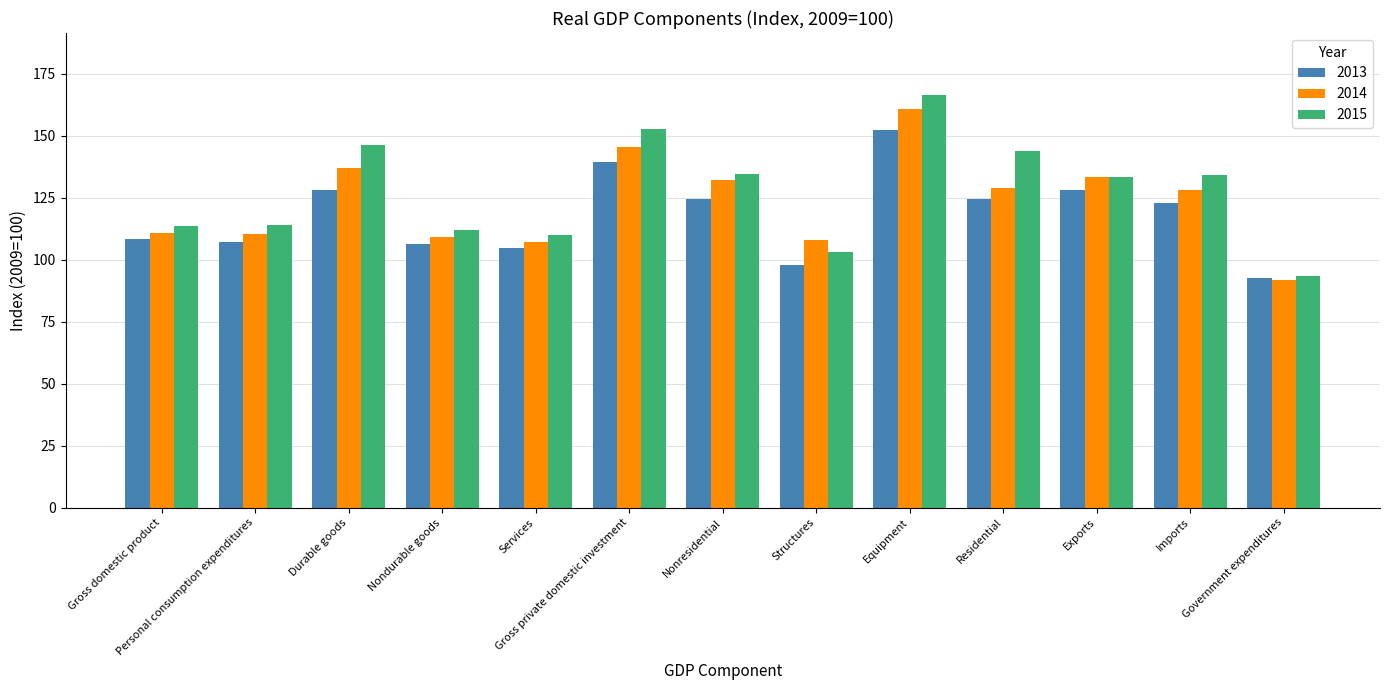

How many groups of bars are there?

13